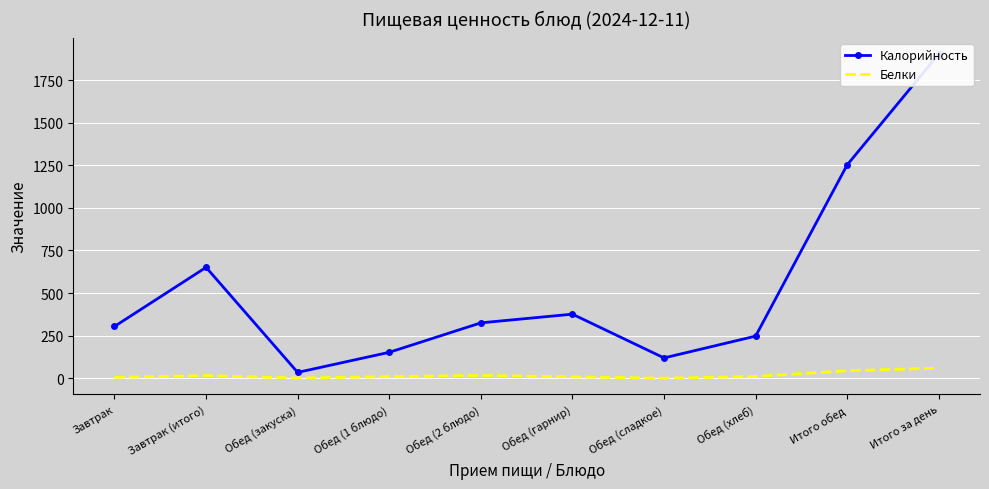

Which series has the largest range (max minus min)?

Калорийность